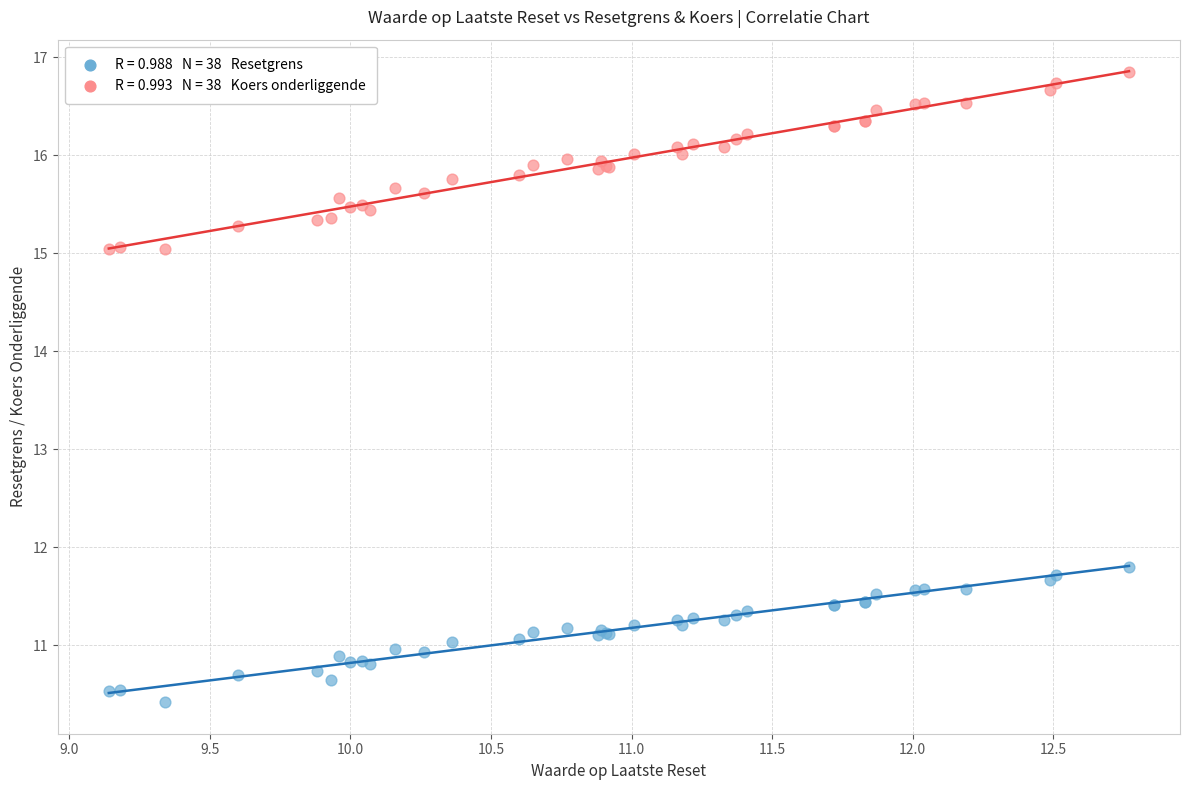

Across all series, what Y value is closest to 13?

11.8